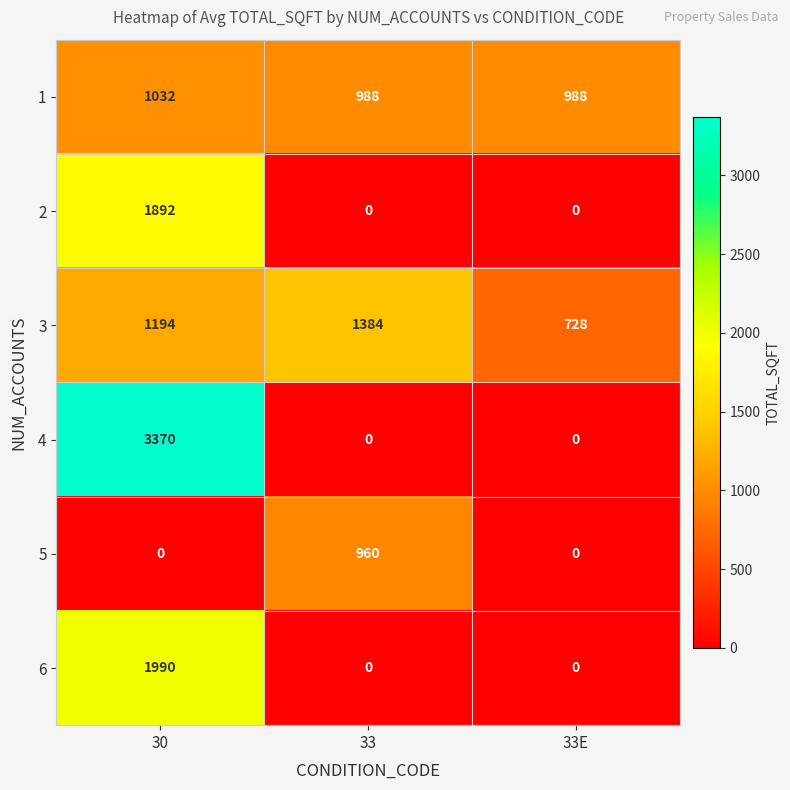

Is it true that 5 equals 0 at 33E?

True